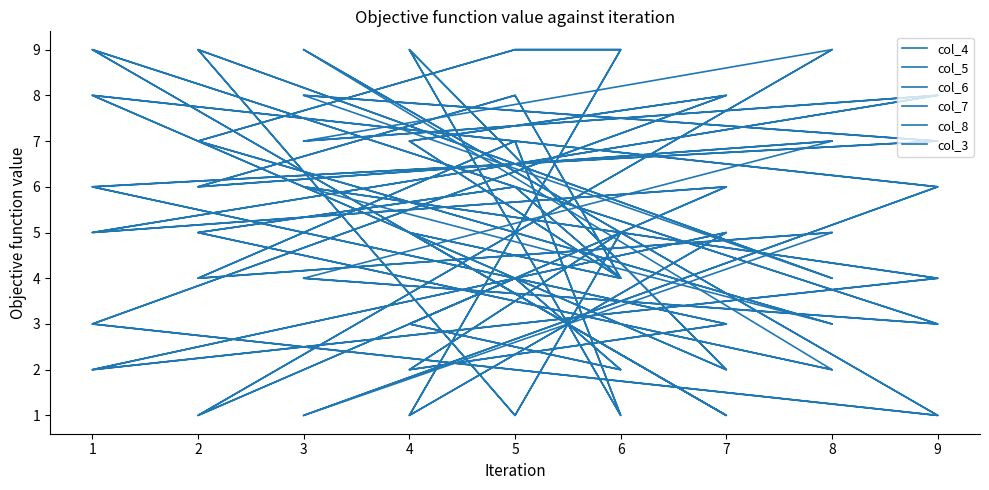

What is the difference between the col_4 values at 6 and 9?

3